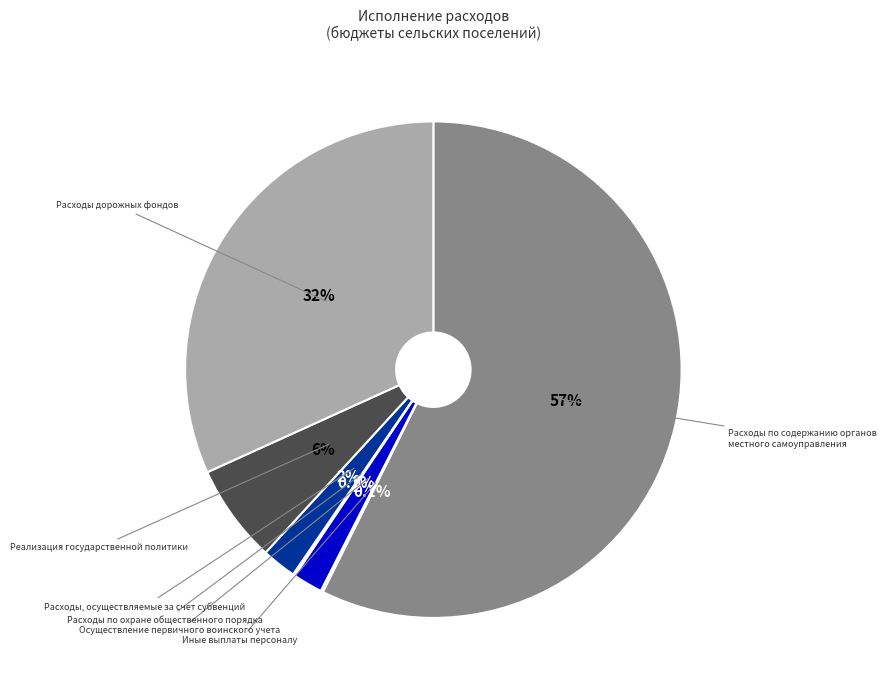

Is there a majority slice in this chart?

Yes